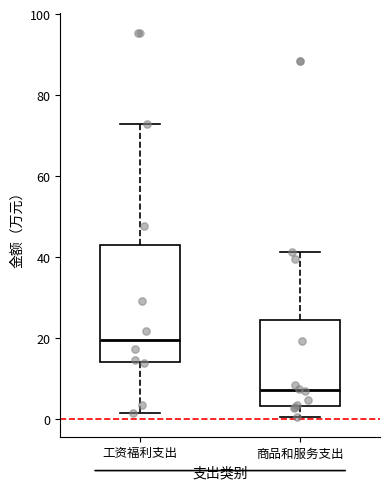

Which box is the tallest, from its lower edge to its upper edge?

工资福利支出